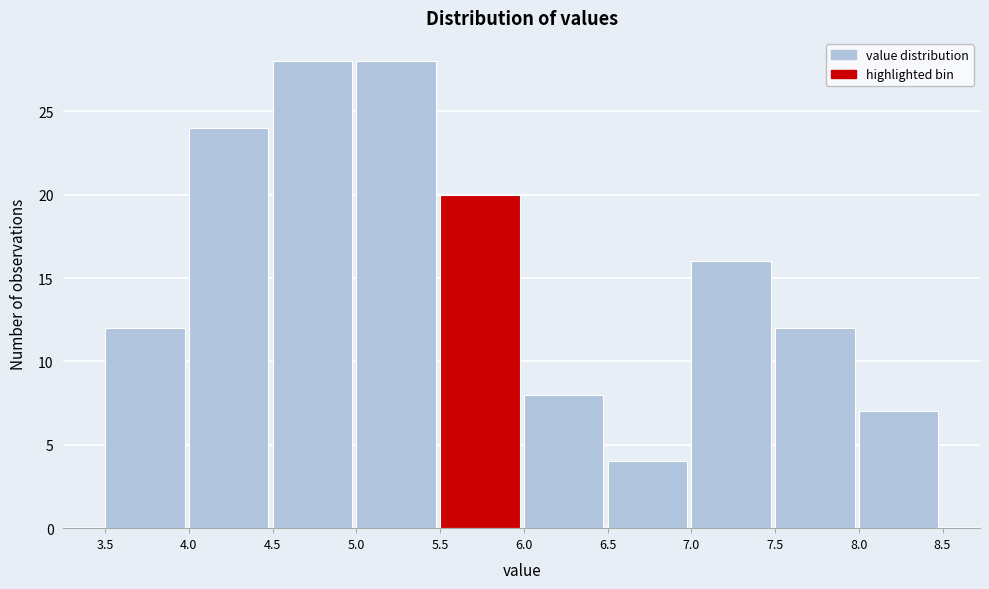

Reading left to right, list every bar in this chart as the range it spans on the x-axis followed by its height. The values are not printed on the chart, so give them approximately, as read against the axis.

3.5 to 4.0: 12
4.0 to 4.5: 24
4.5 to 5.0: 28
5.0 to 5.5: 28
5.5 to 6.0: 20
6.0 to 6.5: 8
6.5 to 7.0: 4
7.0 to 7.5: 16
7.5 to 8.0: 12
8.0 to 8.5: 7